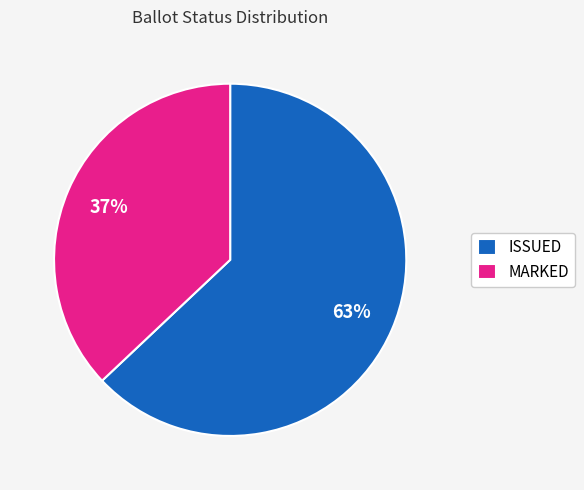

Is the sum of ISSUED and MARKED greater than half?

Yes